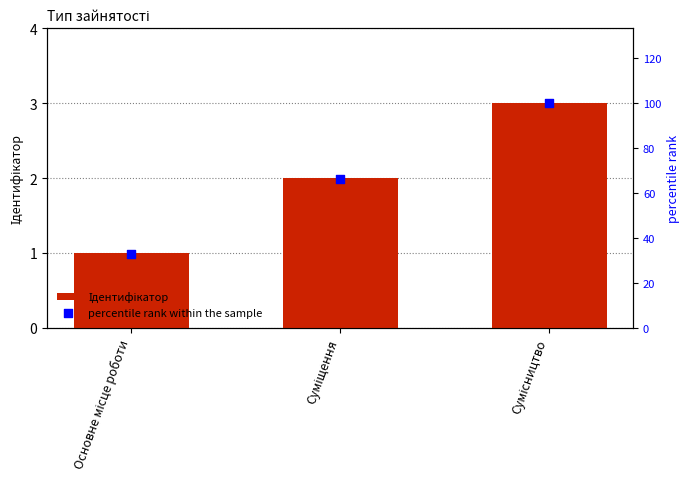

Which series contains the lowest Y value?

Ідентифікатор